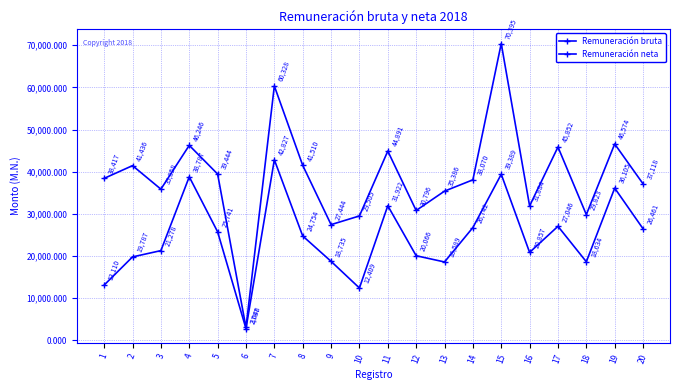

What is the difference between the maximum and minimum values in the Remuneración neta series?

40039.8